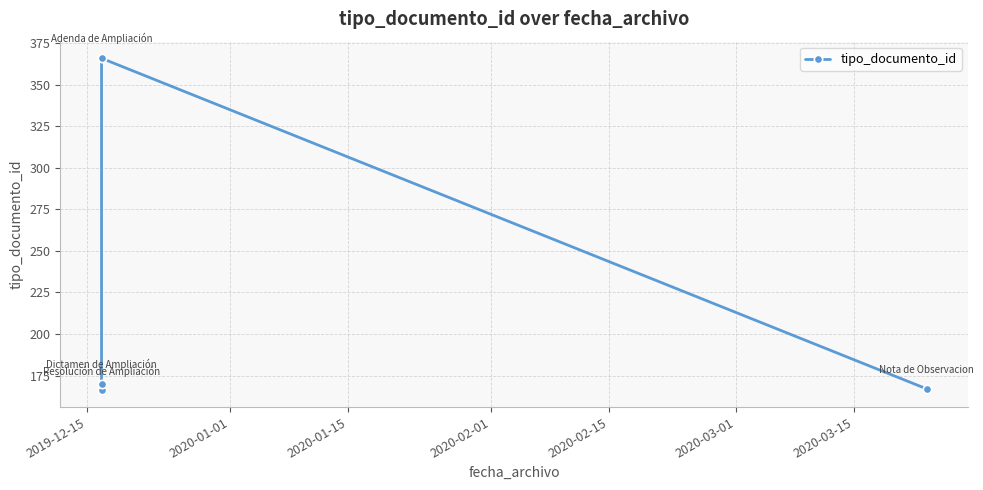

What is the difference between the maximum and minimum values?

200